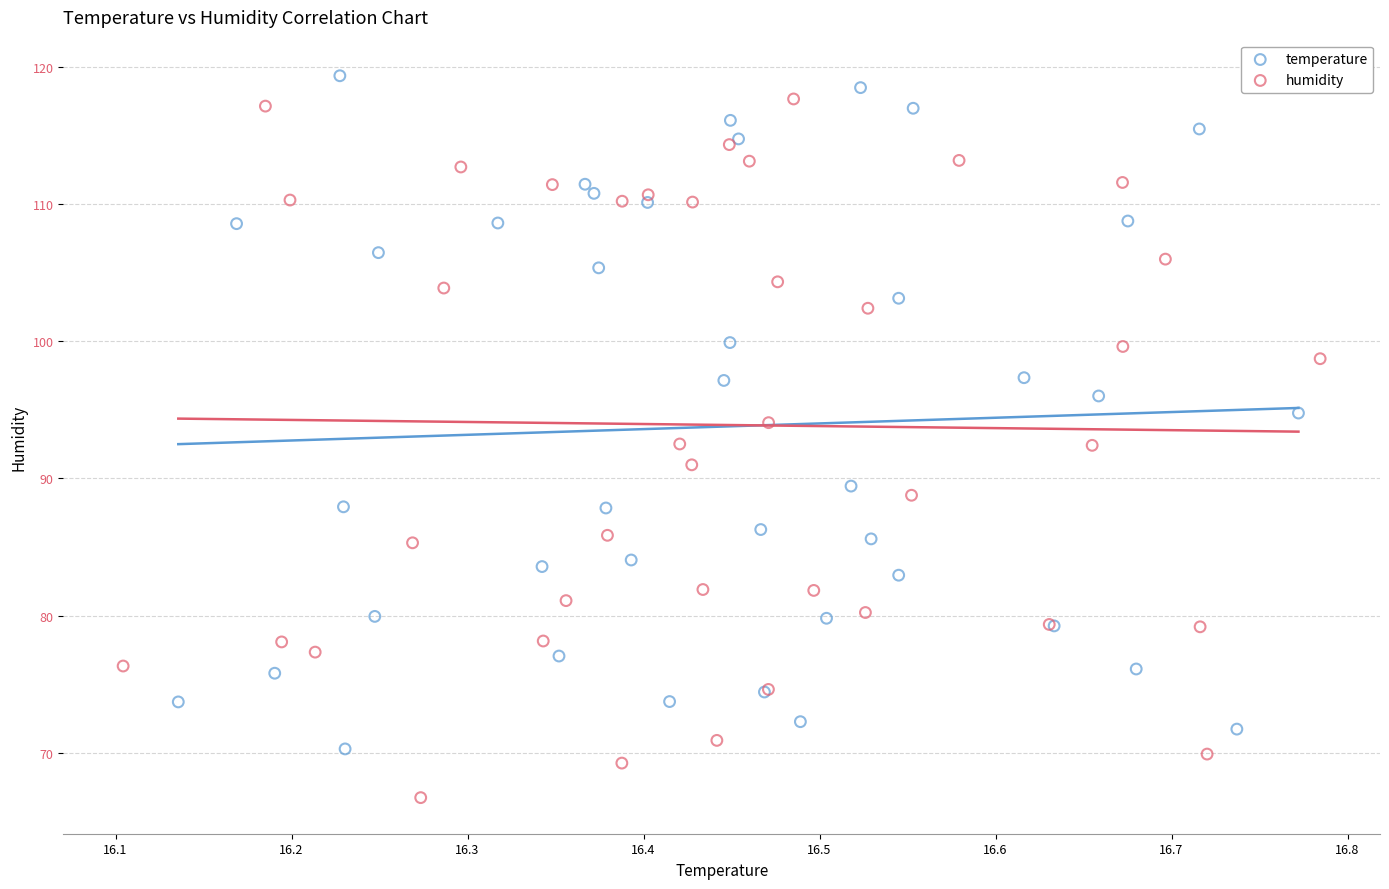

Which series reaches the minimum Y coordinate?

humidity